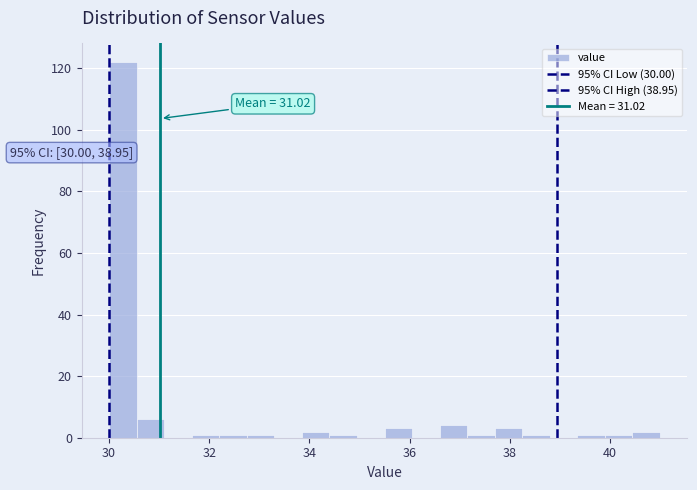

Read against the x-axis, roughly where is the centre of the tallest bar?

30.2